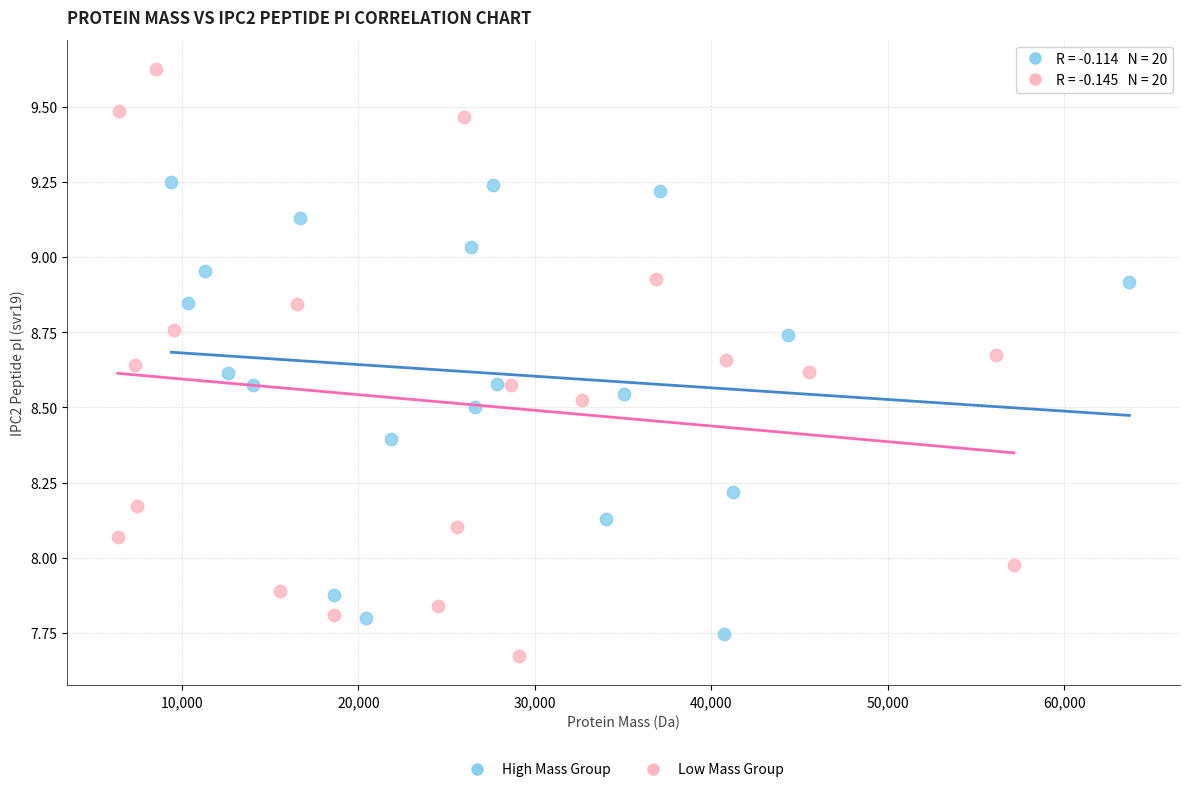

Which series has the largest Y range (max minus min)?

Low Mass Group